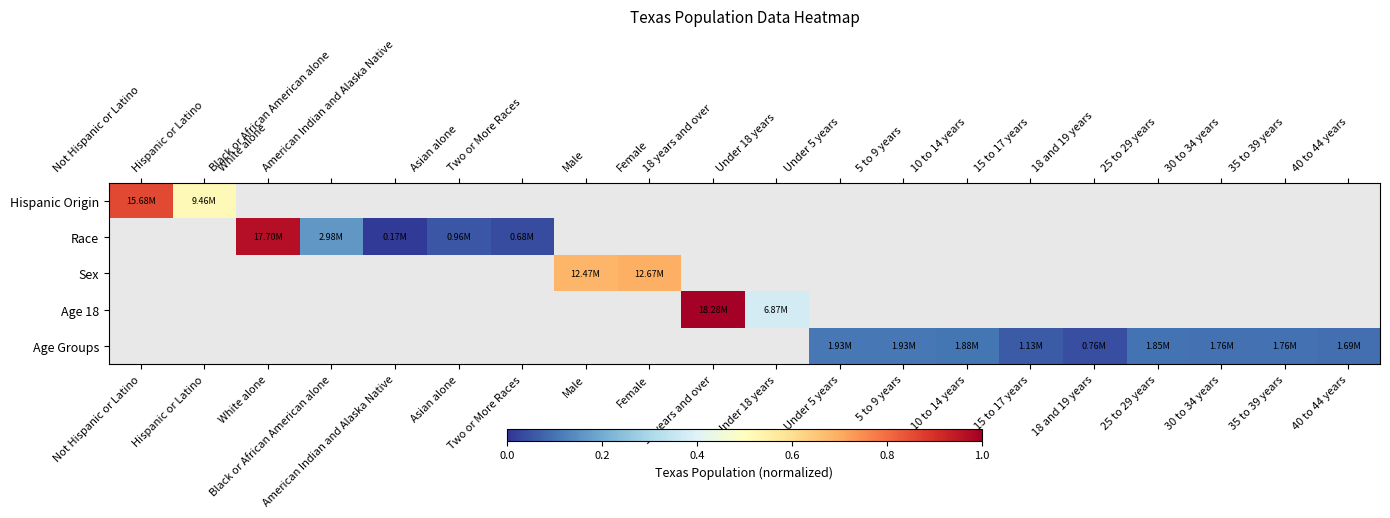

Which category has the lowest value in the Hispanic Origin series?

Hispanic or Latino